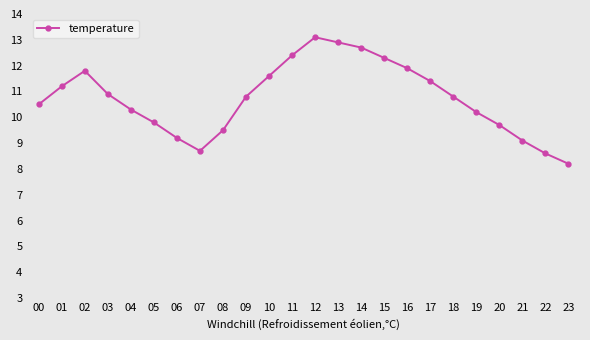

What is the average value?

10.7